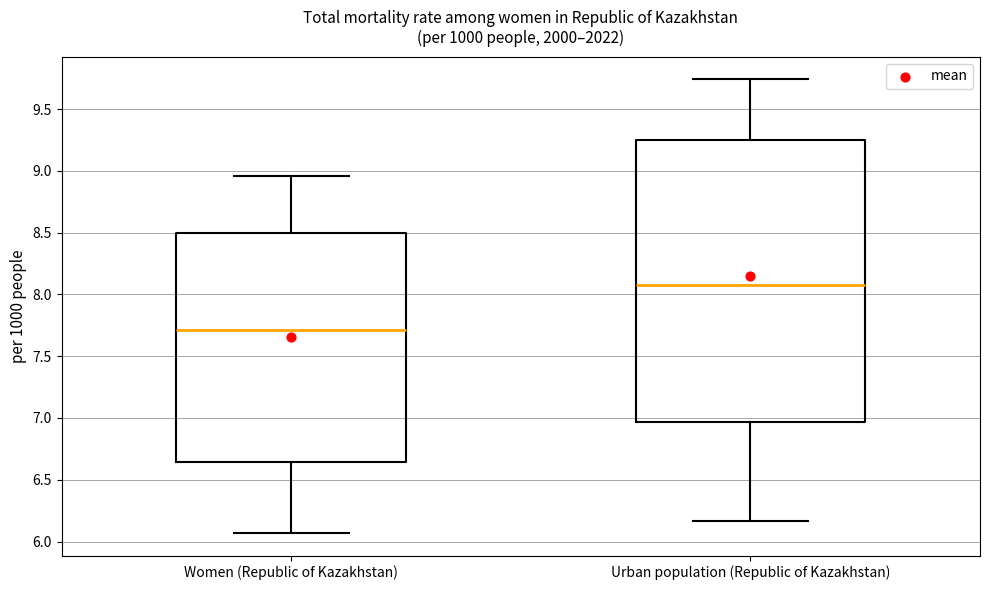

Reading left to right, transcribe this box plot: for each box, give where its median line is, the range the box spans, and where its two whiskers end, as read against the y-axis. The values are not printed on the chart, so give them approximately, as read against the axis.

Women (Republic of Kazakhstan): median 7.70, box 6.65 to 8.50, whiskers 6.05 to 8.95
Urban population (Republic of Kazakhstan): median 8.10, box 6.95 to 9.25, whiskers 6.15 to 9.75